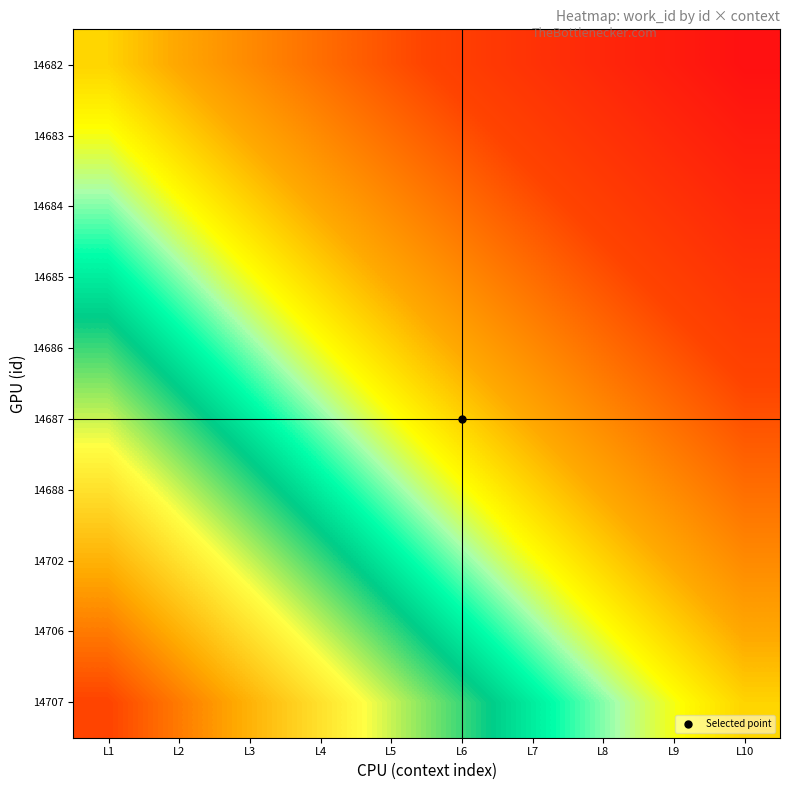

Reading right to left, what are all the values shown in this chart?

14682: L10=5438	L9=5443	L8=5448	L7=5453	L6=5458	L5=5463	L4=5468	L3=5473	L2=5478	L1=5483
14683: L10=5443	L9=5448	L8=5453	L7=5458	L6=5463	L5=5468	L4=5473	L3=5478	L2=5483	L1=5488
14684: L10=5448	L9=5453	L8=5458	L7=5463	L6=5468	L5=5473	L4=5478	L3=5483	L2=5488	L1=5493
14685: L10=5453	L9=5458	L8=5463	L7=5468	L6=5473	L5=5478	L4=5483	L3=5488	L2=5493	L1=5498
14686: L10=5458	L9=5463	L8=5468	L7=5473	L6=5478	L5=5483	L4=5488	L3=5493	L2=5498	L1=5503
14687: L10=5463	L9=5468	L8=5473	L7=5478	L6=5483	L5=5488	L4=5493	L3=5498	L2=5503	L1=5508
14688: L10=5468	L9=5473	L8=5478	L7=5483	L6=5488	L5=5493	L4=5498	L3=5503	L2=5508	L1=5513
14702: L10=5473	L9=5478	L8=5483	L7=5488	L6=5493	L5=5498	L4=5503	L3=5508	L2=5513	L1=5518
14706: L10=5478	L9=5483	L8=5488	L7=5493	L6=5498	L5=5503	L4=5508	L3=5513	L2=5518	L1=5523
14707: L10=5483	L9=5488	L8=5493	L7=5498	L6=5503	L5=5508	L4=5513	L3=5518	L2=5523	L1=5528